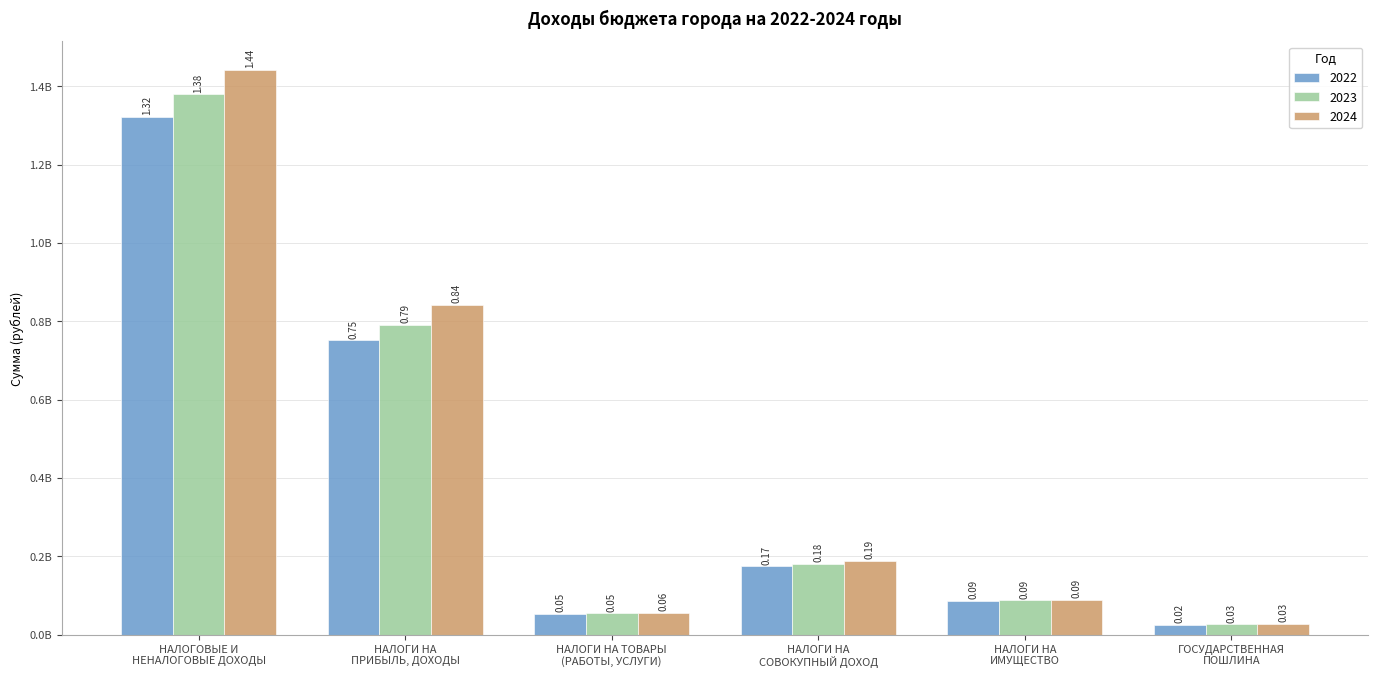

List the series in order of their overall mean, highest first.

2024, 2023, 2022